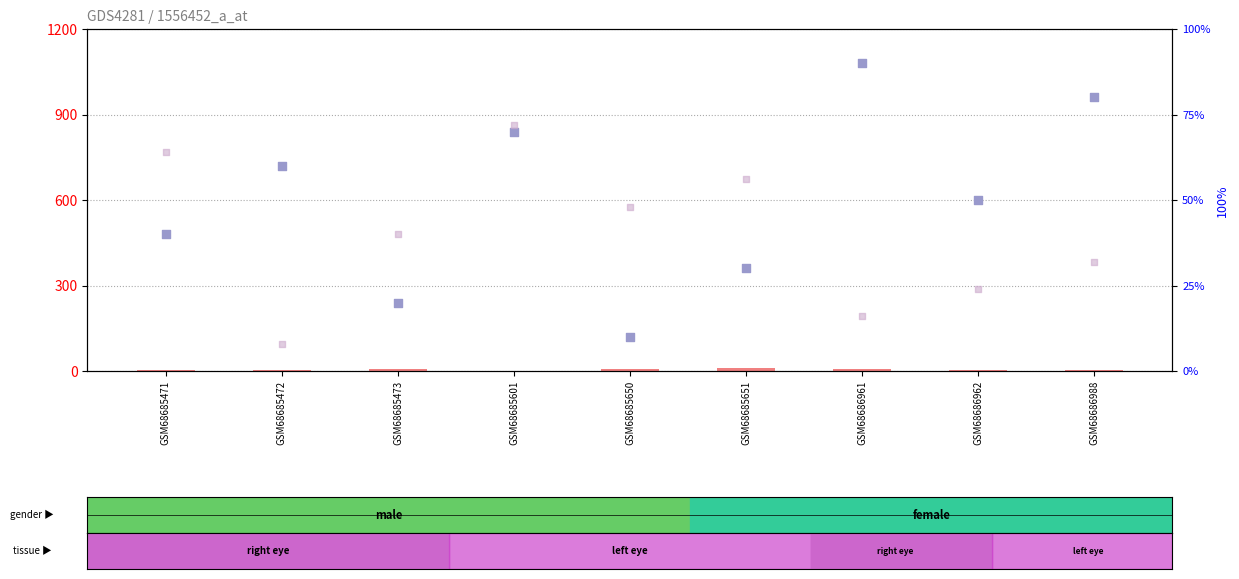

Which series contains the highest Y value?

percentile rank within the sample